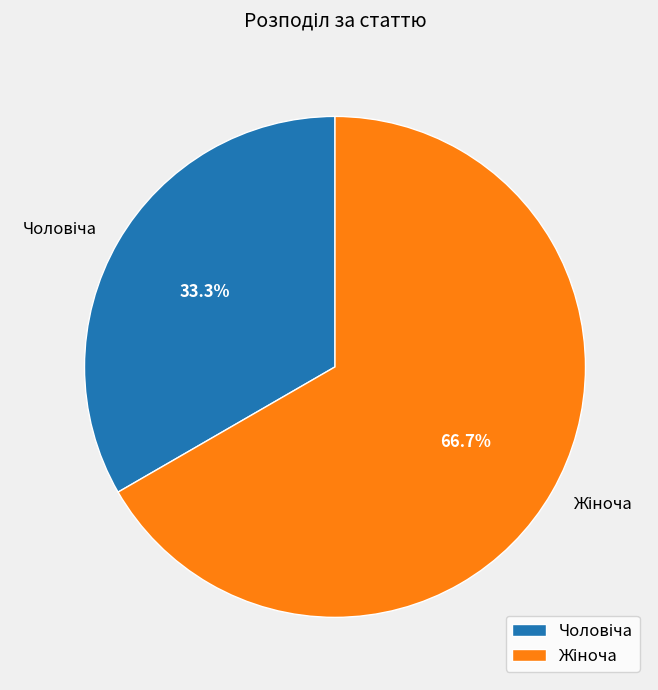

Is there any slice that represents more than half of the pie?

Yes